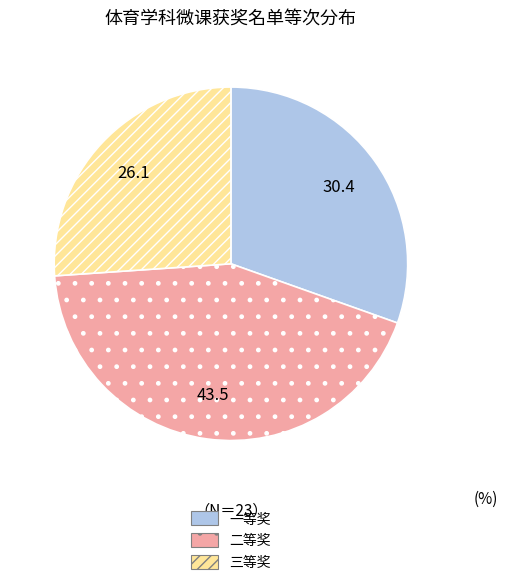

What is the ratio of the value at 一等奖 to the value at 二等奖?

0.7